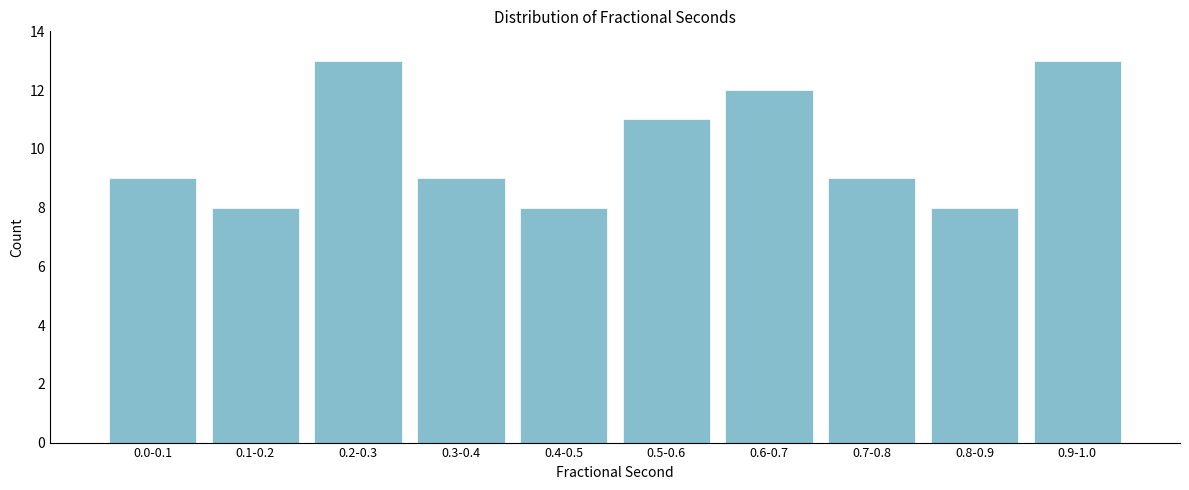

Reading right to left, list all the values displayed in this chart.

13	8	9	12	11	8	9	13	8	9